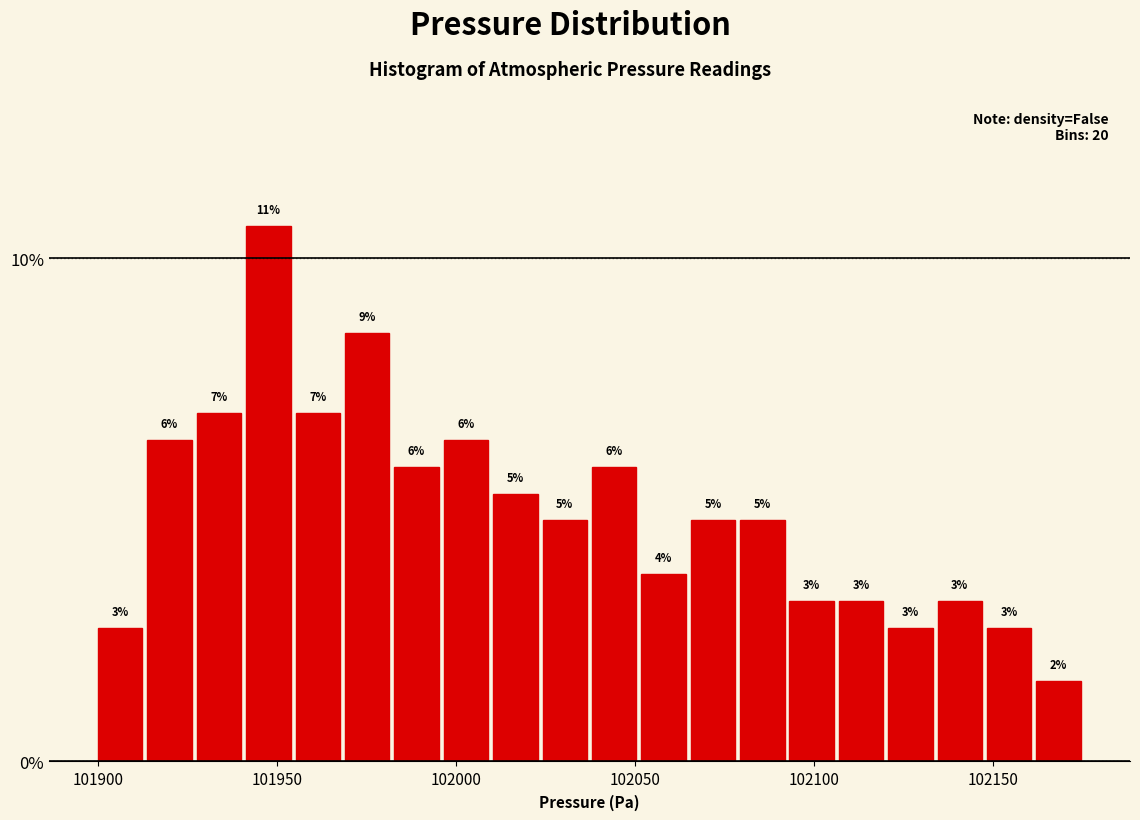

Read against the x-axis, roughly where is the centre of the tallest bar?

101950